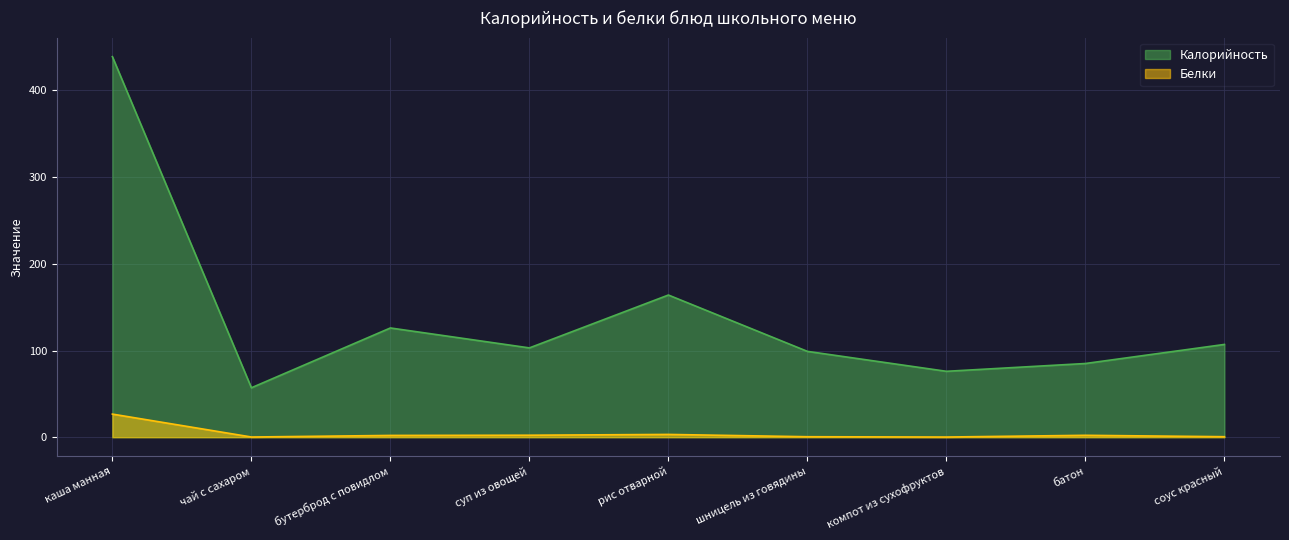

What is the maximum value shown in the chart?

439.0